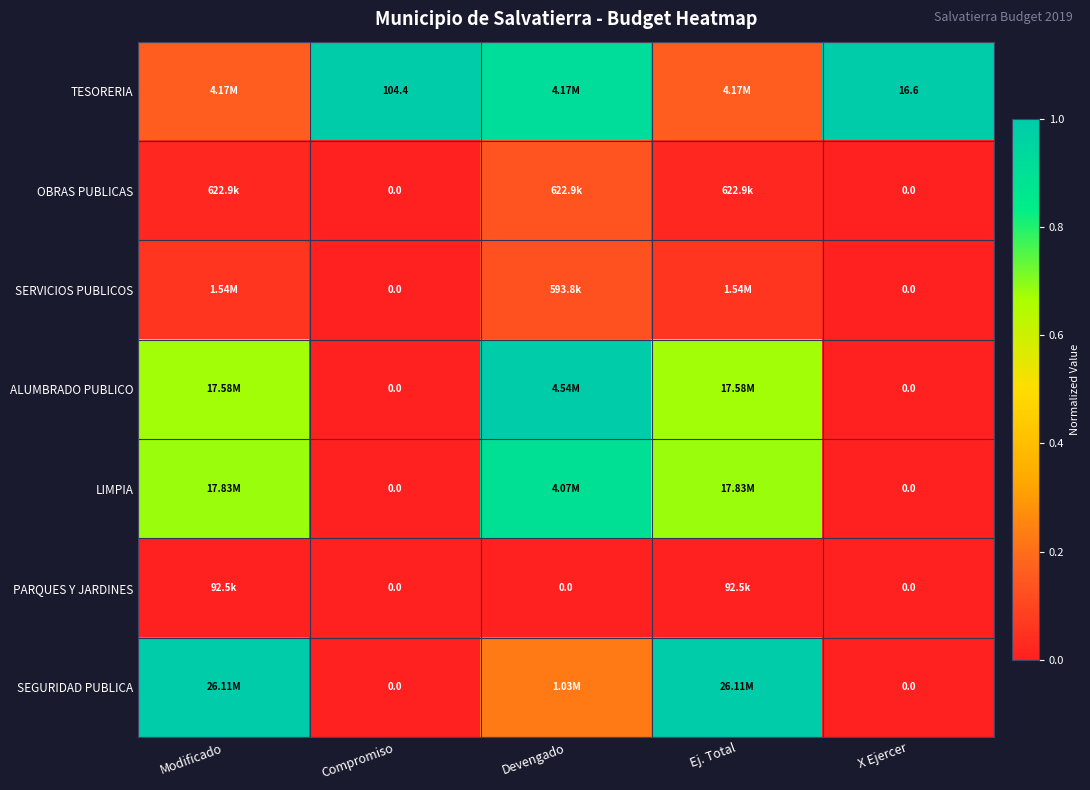

Rank the series at Modificado from highest to lowest value.

SEGURIDAD PUBLICA, LIMPIA, ALUMBRADO PUBLICO, TESORERIA, SERVICIOS PUBLICOS, OBRAS PUBLICAS, PARQUES Y JARDINES